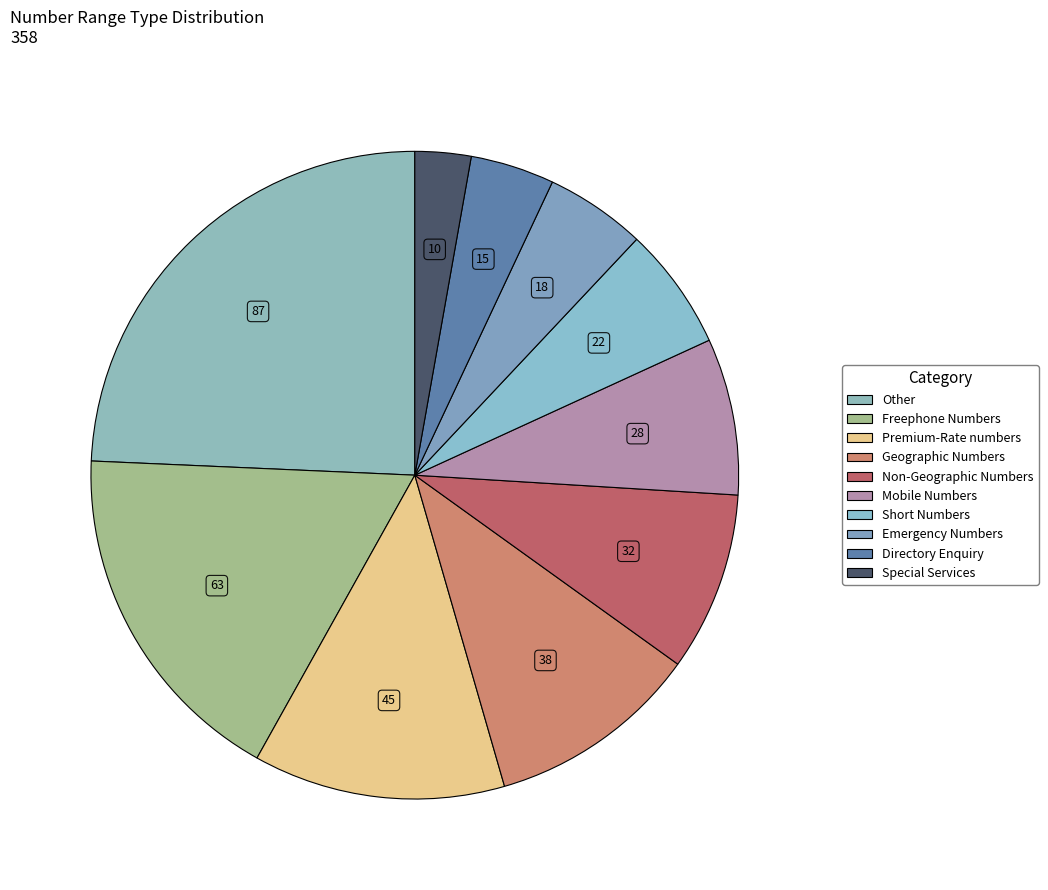

Rank the categories by value from highest to lowest.

Other, Freephone Numbers, Premium-Rate numbers, Geographic Numbers, Non-Geographic Numbers, Mobile Numbers, Short Numbers, Emergency Numbers, Directory Enquiry, Special Services